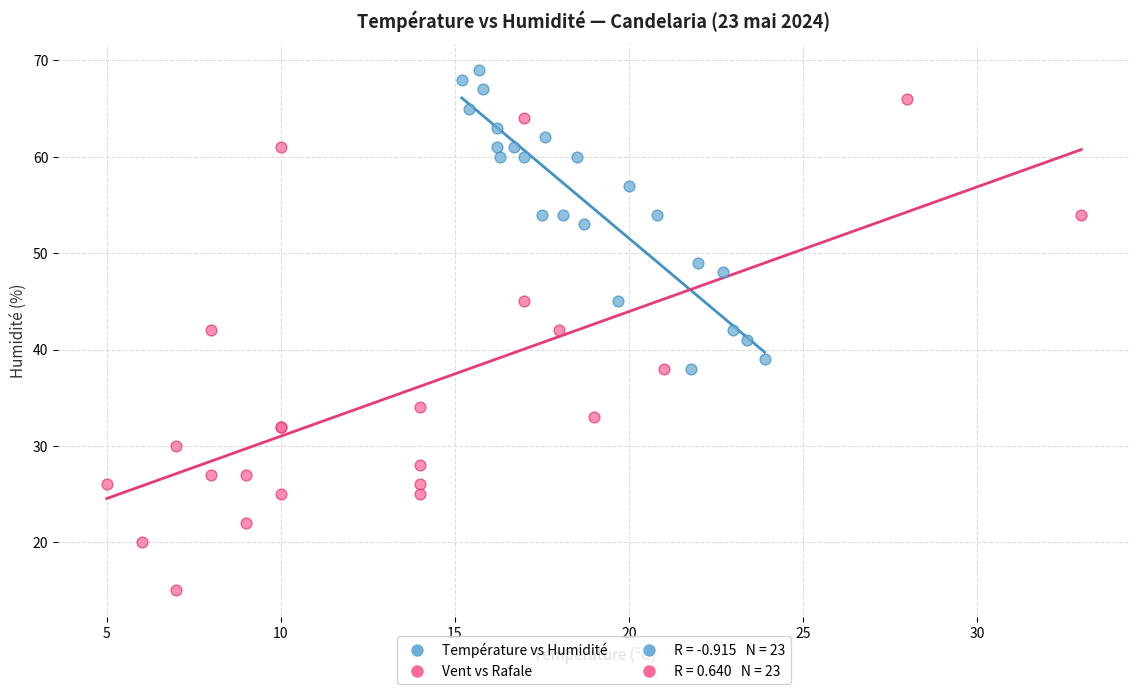

Which series has the largest Y range (max minus min)?

Vent vs Rafale